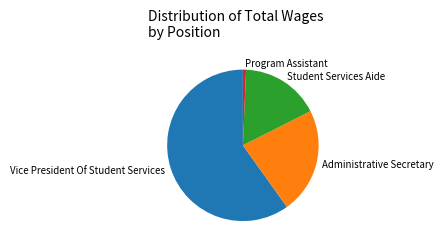

Which slice represents more than half of the pie?

Vice President Of Student Services